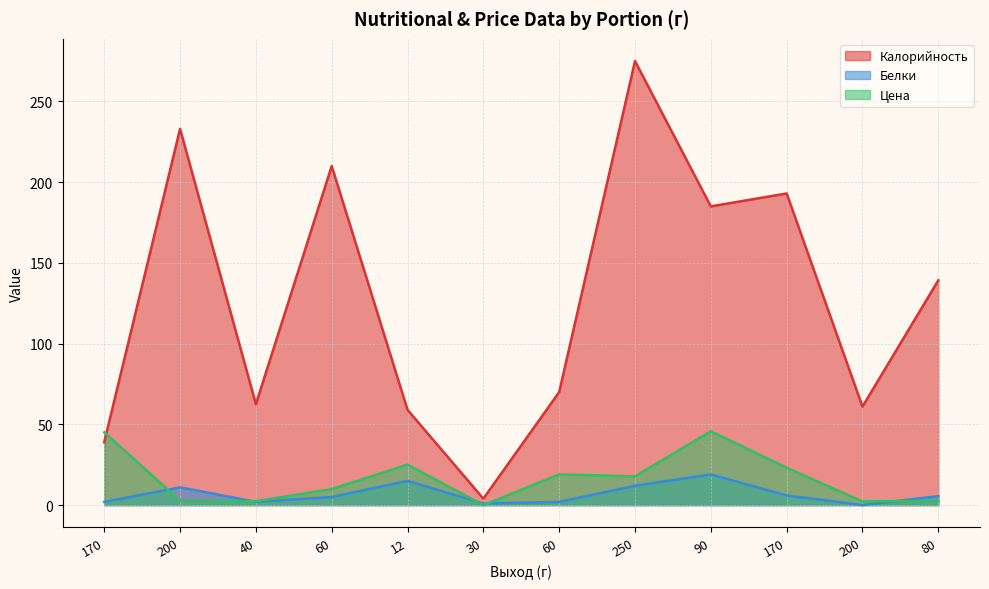

Rank the categories by Белки value from highest to lowest.

90, 12, 250, 200, 170, 80, 60, 40, 170, 60, 30, 200